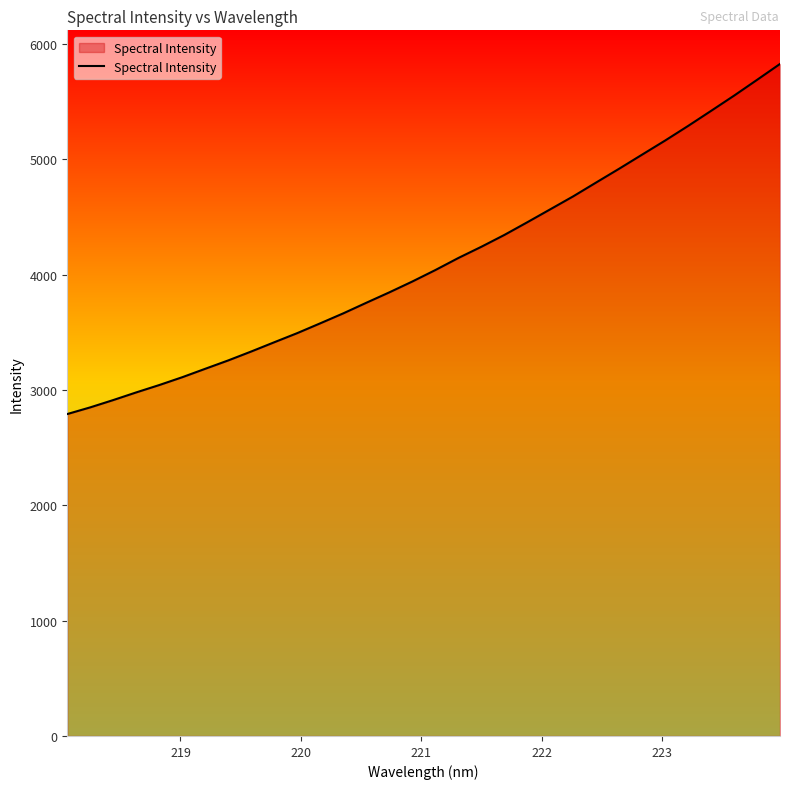

What is the difference between the maximum and minimum values?

3036.2